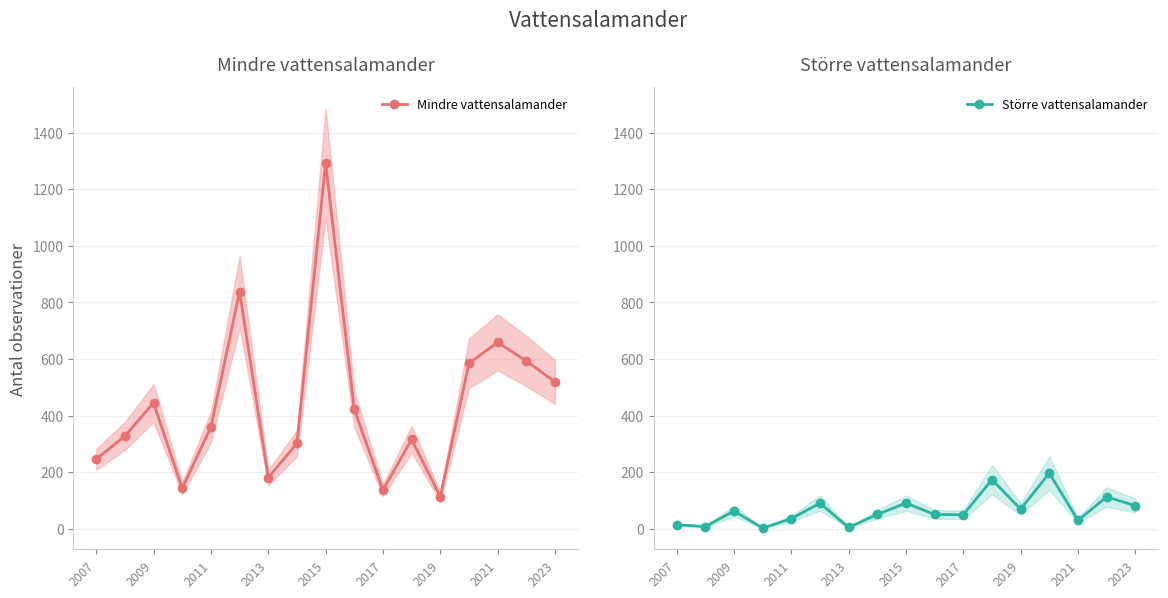

What is the difference between the second highest and second lowest values in the Större vattensalamander series?

169